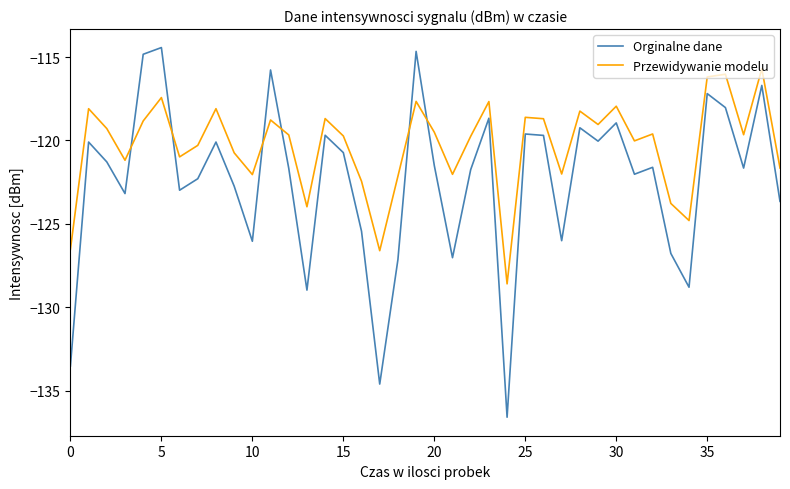

Which series has the largest total across all categories?

Przewidywanie modelu